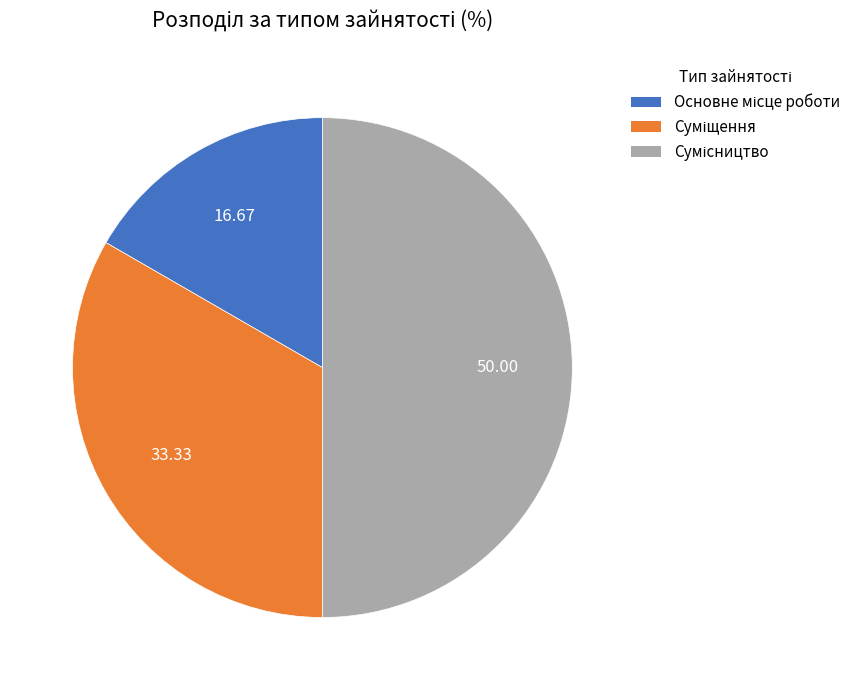

How many slices are in this pie chart?

3